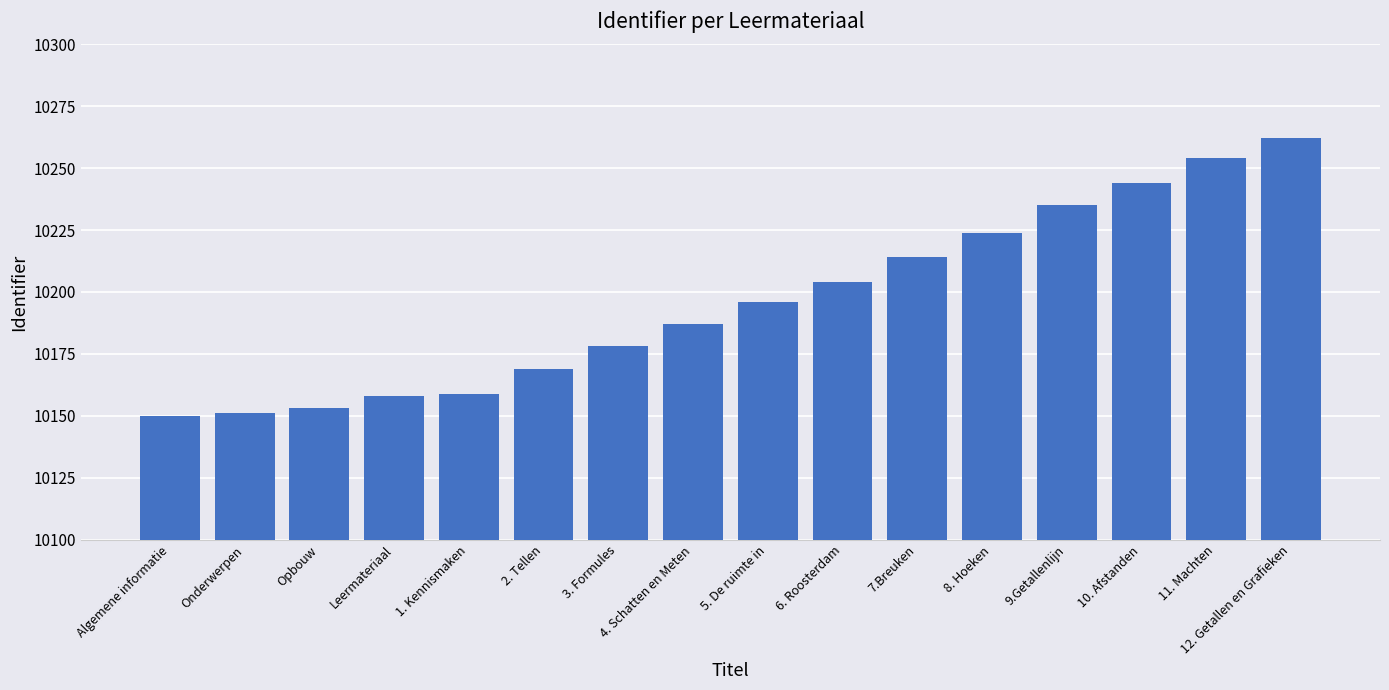

What is the value of the 5th bar from the left?

10159